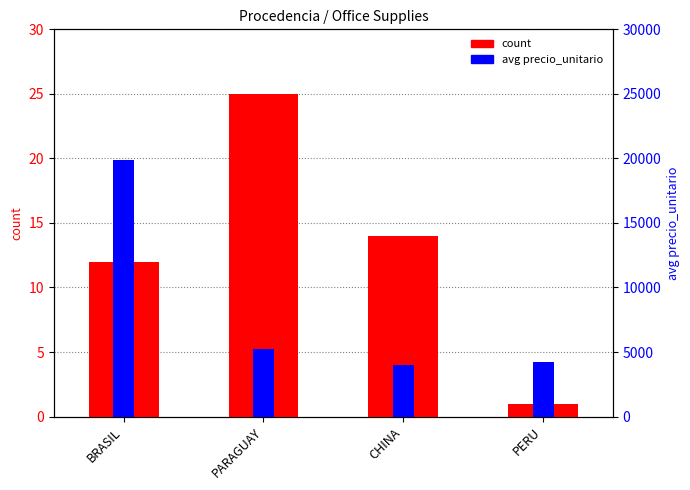

Is the value of count at BRASIL greater than the value of percentile rank within the sample at PARAGUAY?

No